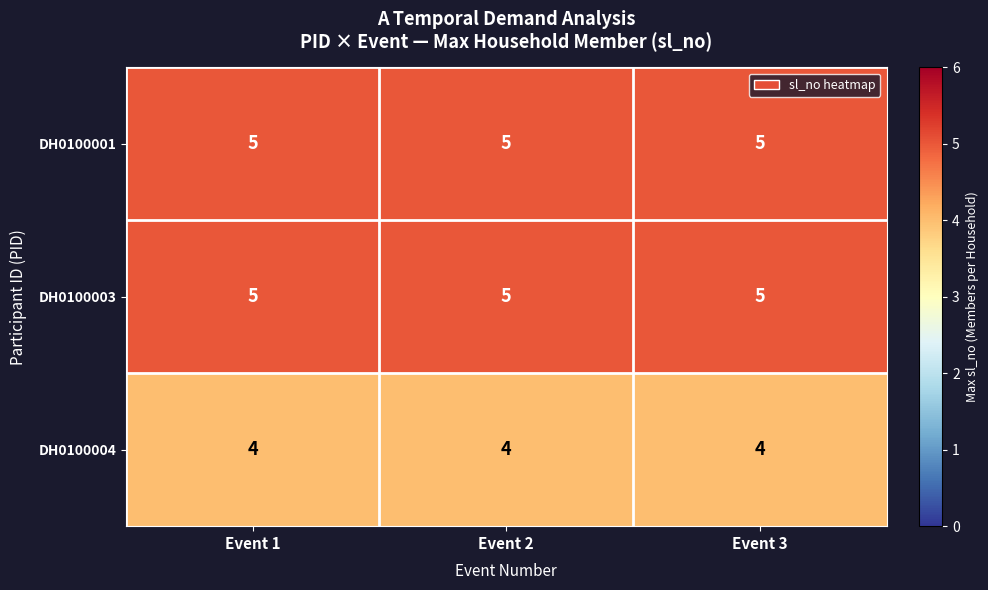

At how many categories does at least one series exceed 4?

3